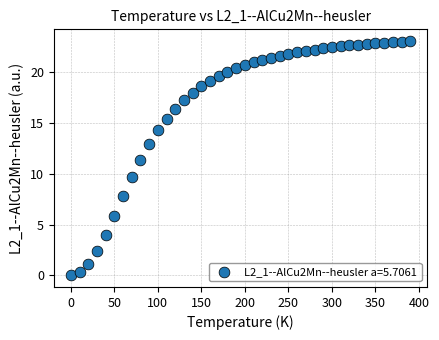

What Y value in the scatter plot is closest to 11?

11.4